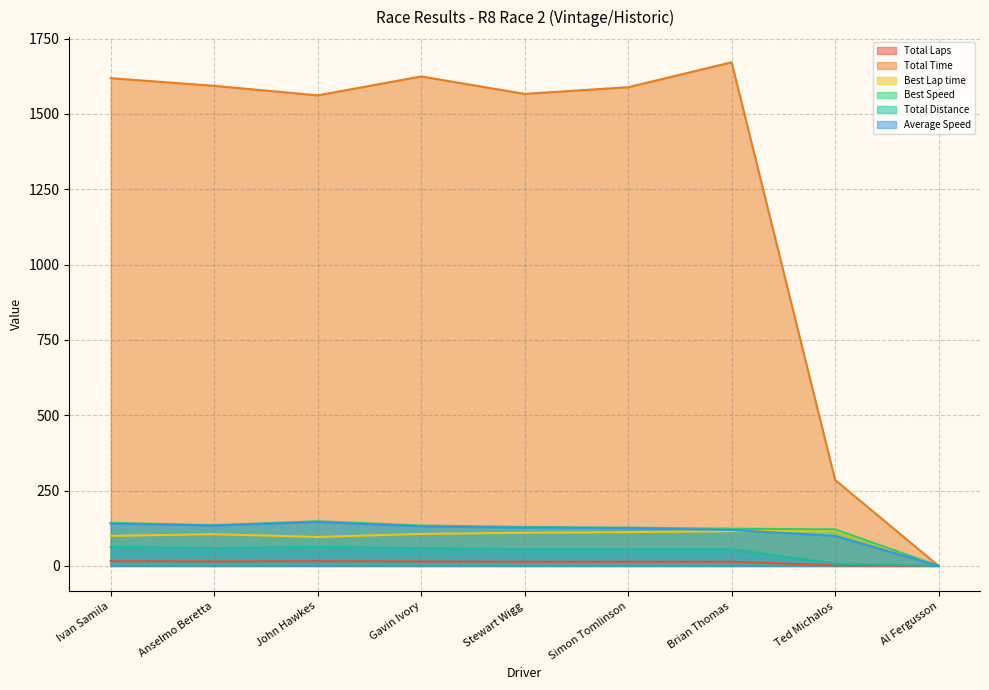

Reading right to left, transcribe all the data shown in this chart.

Total Laps: Al Fergusson=0.0	Ted Michalos=2.0	Brian Thomas=14.0	Simon Tomlinson=14.0	Stewart Wigg=14.0	Gavin Ivory=15.0	John Hawkes=16.0	Anselmo Beretta=15.0	Ivan Samila=16.0
Total Time: Al Fergusson=0.0	Ted Michalos=285.4	Brian Thomas=1671.3	Simon Tomlinson=1588.6	Stewart Wigg=1566.5	Gavin Ivory=1624.3	John Hawkes=1561.5	Anselmo Beretta=1593.1	Ivan Samila=1618.5
Best Lap time: Al Fergusson=0.0	Ted Michalos=117.4	Brian Thomas=115.3	Simon Tomlinson=112.1	Stewart Wigg=110.2	Gavin Ivory=106.3	John Hawkes=96.1	Anselmo Beretta=105.3	Ivan Samila=99.7
Best Speed: Al Fergusson=0.0	Ted Michalos=121.3	Brian Thomas=123.5	Simon Tomlinson=127.0	Stewart Wigg=129.3	Gavin Ivory=134.1	John Hawkes=148.2	Anselmo Beretta=135.3	Ivan Samila=142.9
Total Distance: Al Fergusson=0.0	Ted Michalos=7.9	Brian Thomas=55.4	Simon Tomlinson=55.4	Stewart Wigg=55.4	Gavin Ivory=59.4	John Hawkes=63.3	Anselmo Beretta=59.4	Ivan Samila=63.3
Average Speed: Al Fergusson=0.0	Ted Michalos=99.8	Brian Thomas=119.3	Simon Tomlinson=125.5	Stewart Wigg=127.3	Gavin Ivory=131.6	John Hawkes=146.0	Anselmo Beretta=134.1	Ivan Samila=140.8